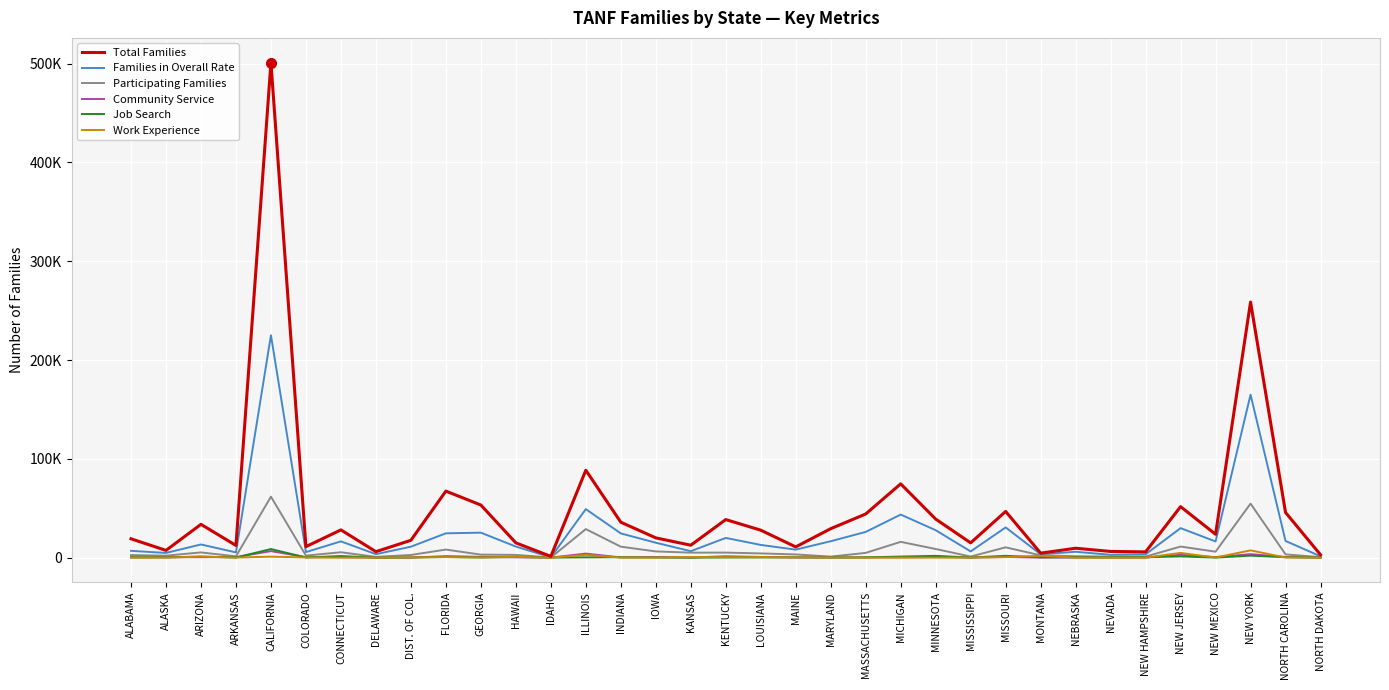

Which series has the largest total across all categories?

Total Families